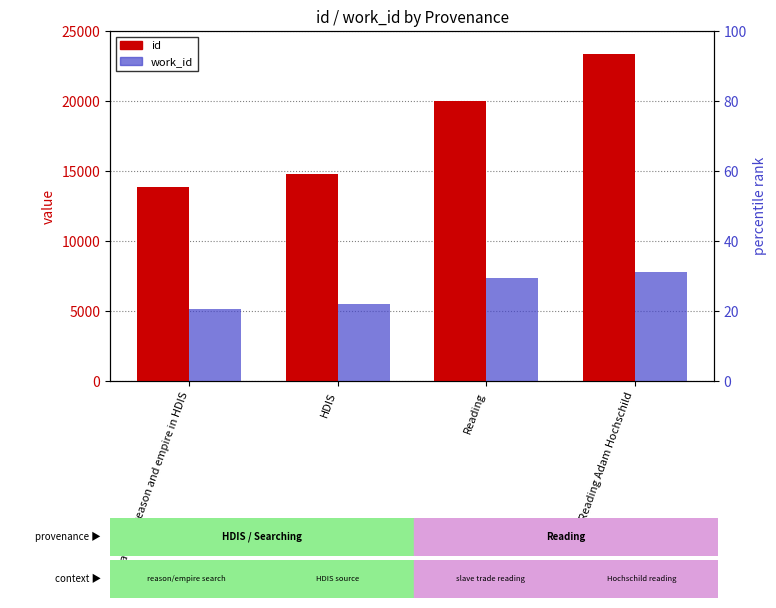

At which category is the sum across all series the highest?

Reading Adam Hochschild